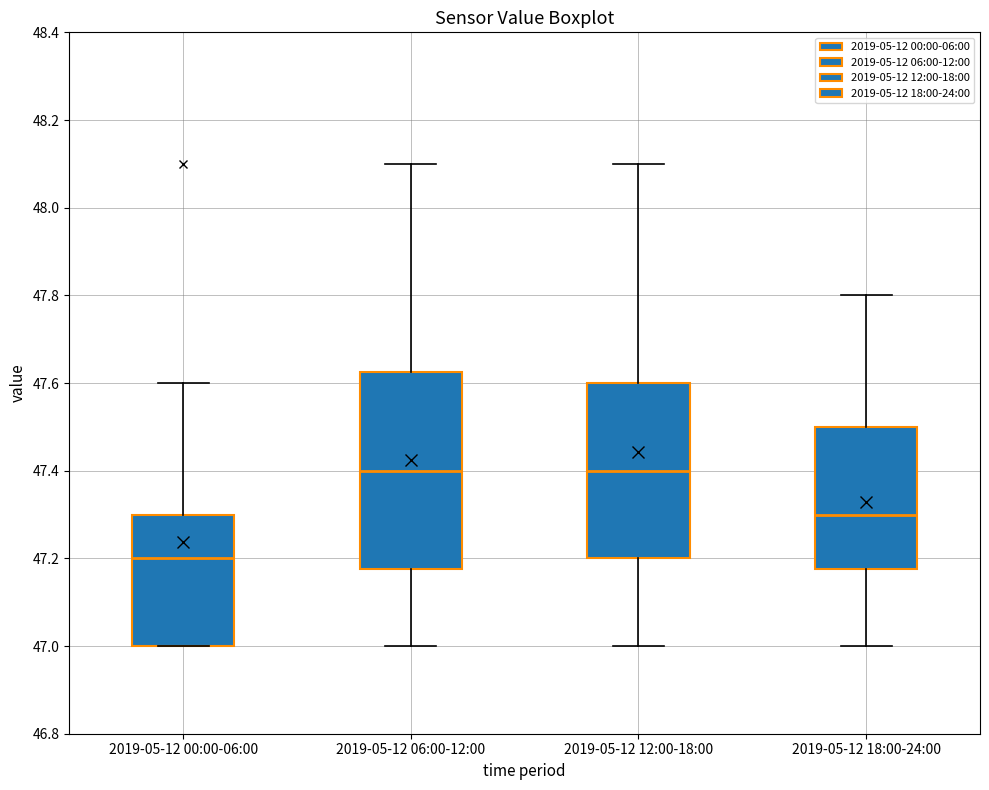

Comparing the boxes themselves (not the whiskers), which one is the tallest?

2019-05-12 06:00-12:00